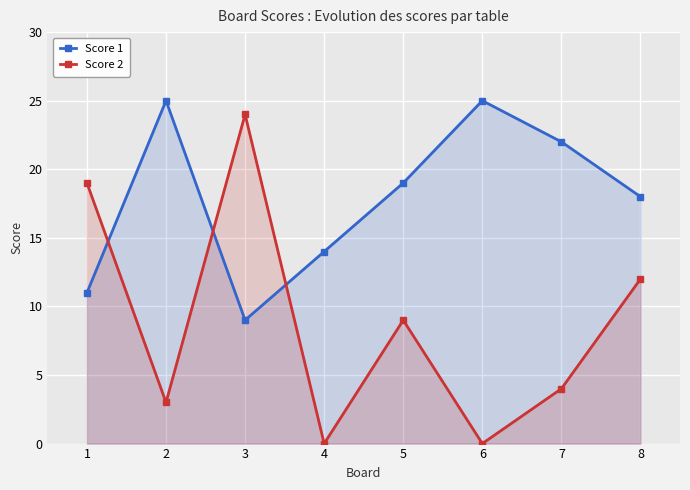

Where do Score 2 and Score 1 first cross each other?

1 and 2